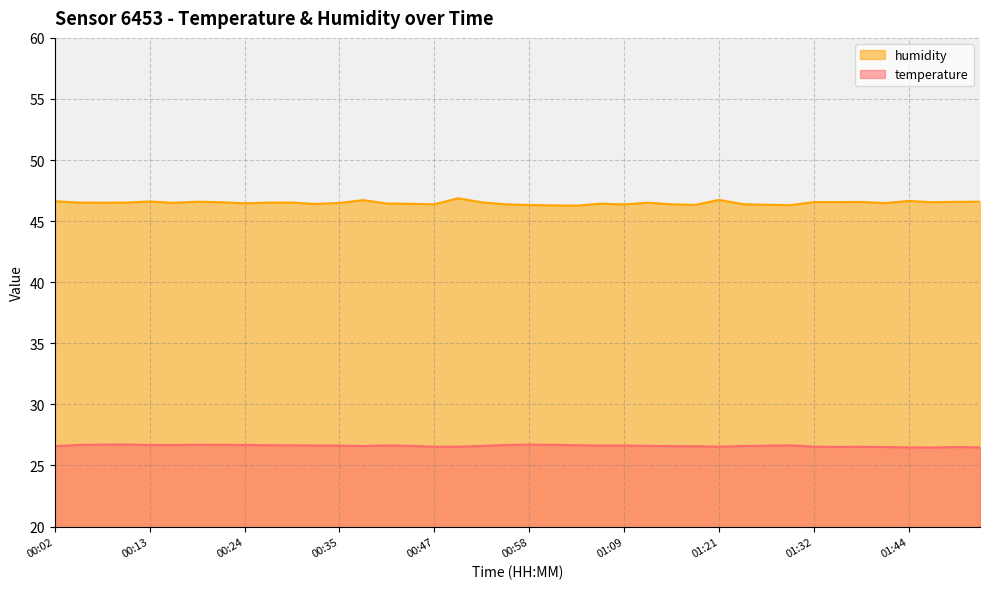

At which label is temperature closest to 26?

01:46